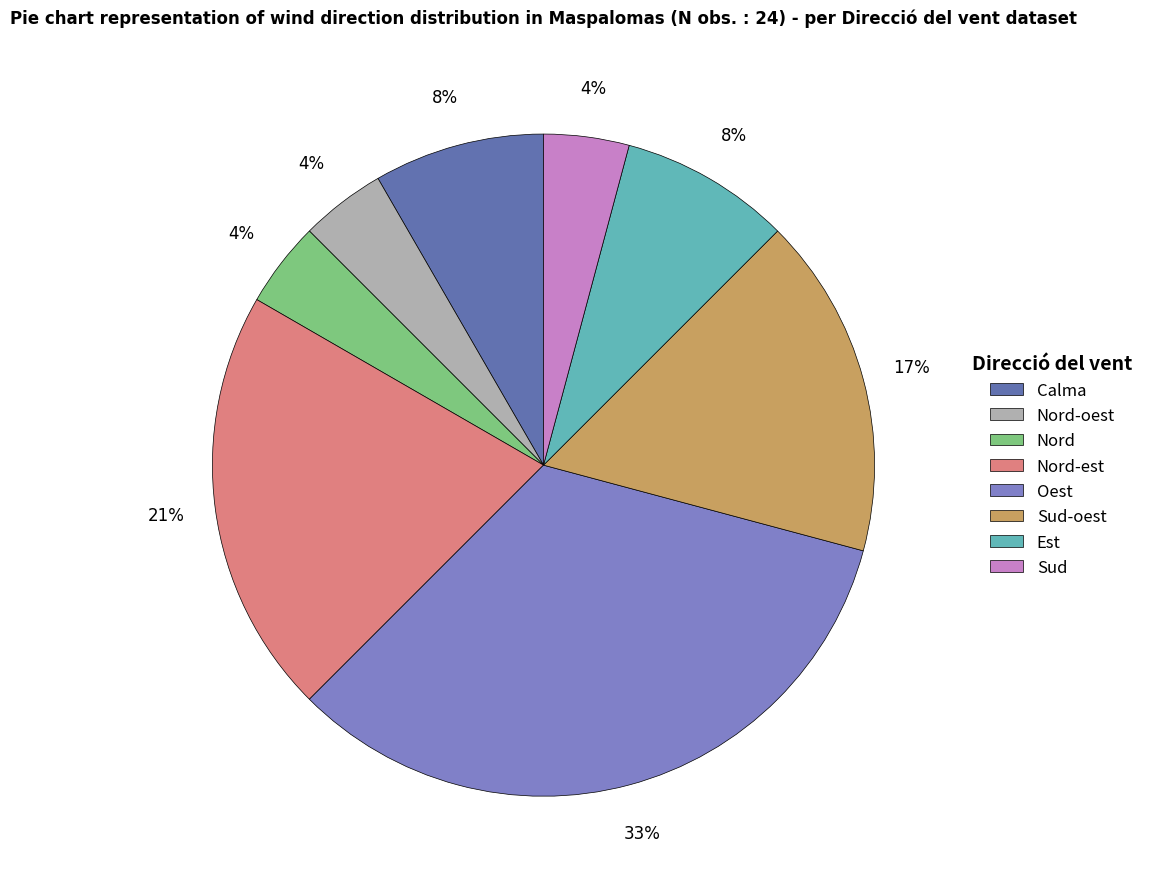

To the nearest percent, what is the difference between the Oest and Nord slice percentages?

29%